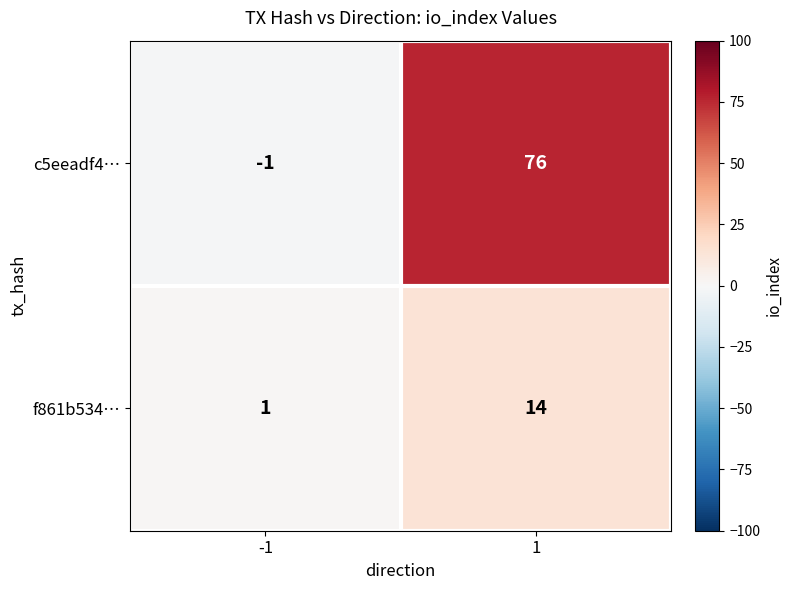

The f861b534… series shows 14 at 1. True or false?

True